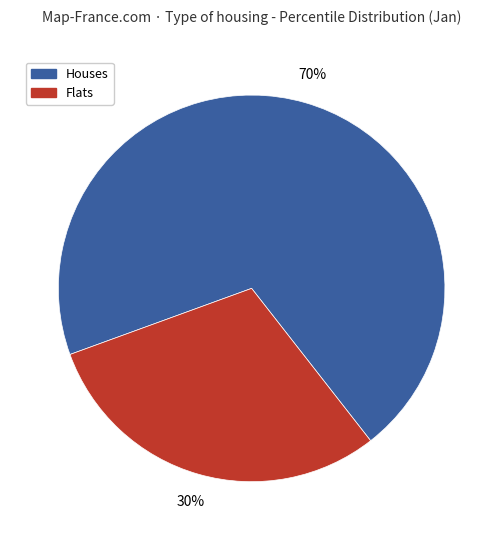

To the nearest percent, what is the difference between the largest and smallest slice percentages?

40%